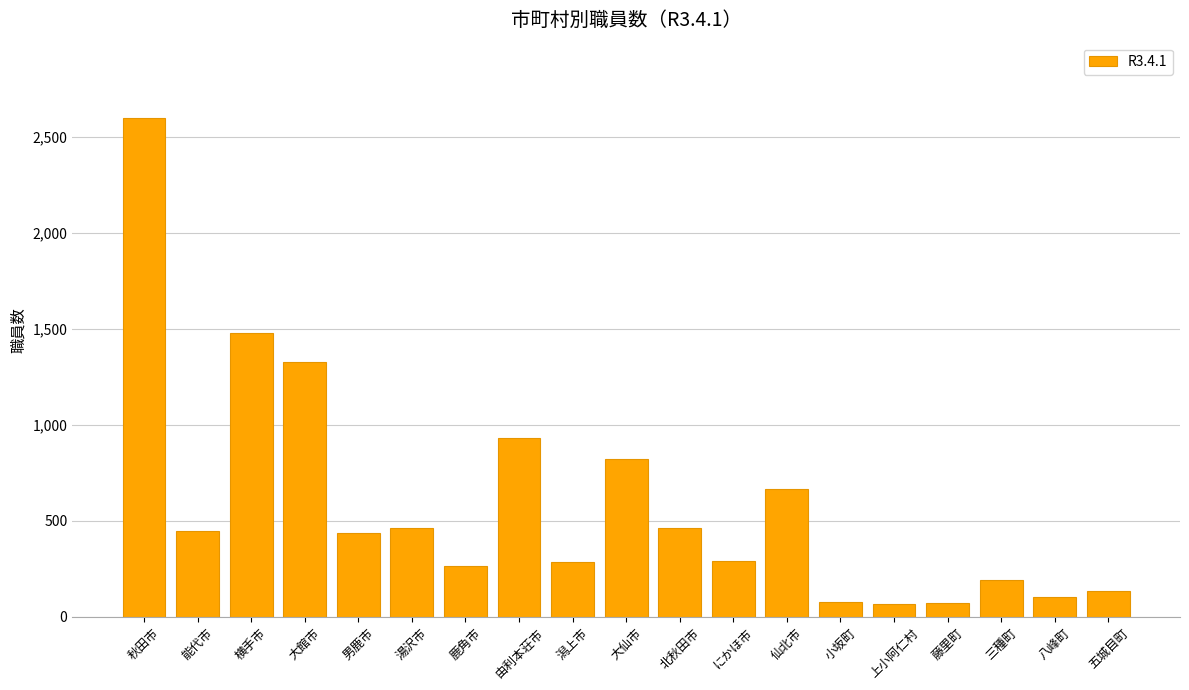

What is the difference between the values at 藤里町 and 北秋田市?

389